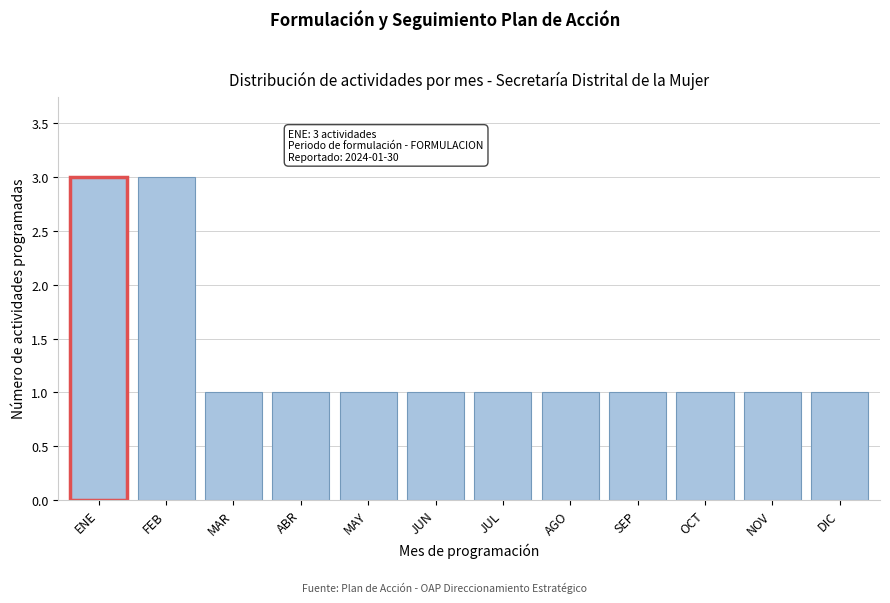

Reading right to left, list all the values displayed in this chart.

DIC=1	NOV=1	OCT=1	SEP=1	AGO=1	JUL=1	JUN=1	MAY=1	ABR=1	MAR=1	FEB=3	ENE=3